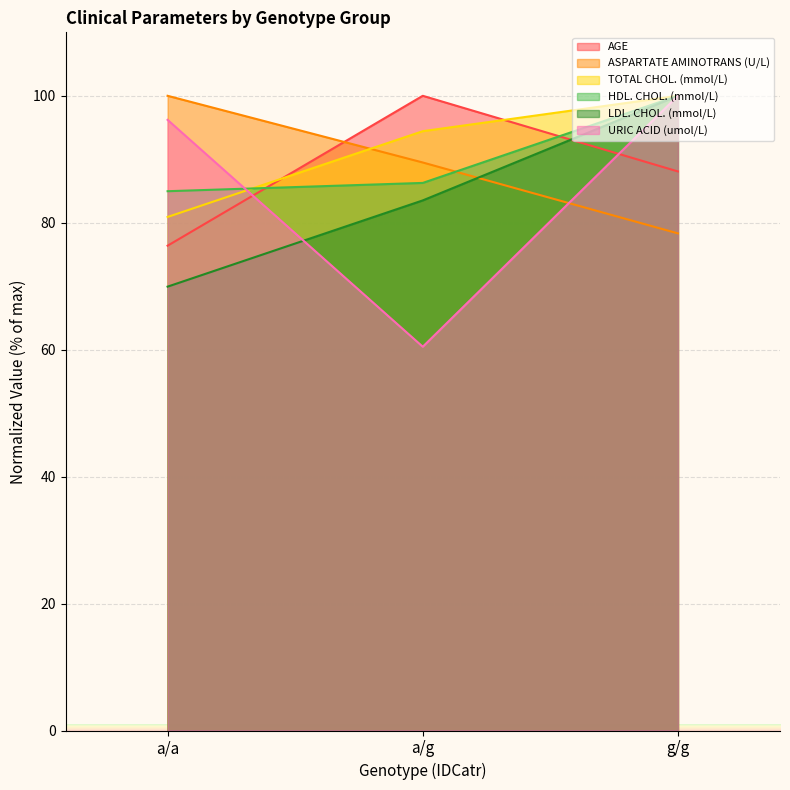

True or false: ASPARTATE AMINOTRANS (U/L) has a value of 32.1 at g/g.

False